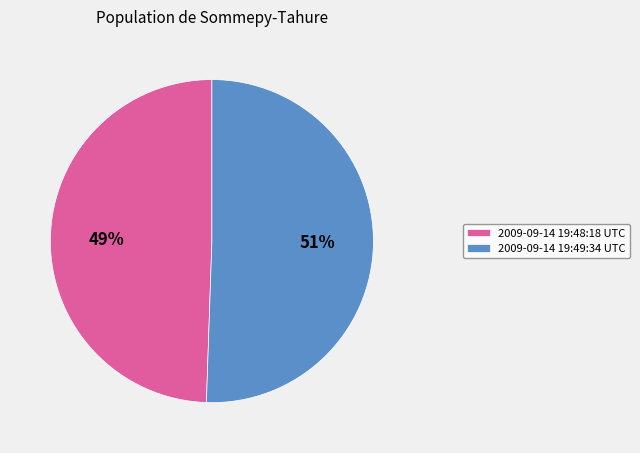

How many slices are in this pie chart?

2